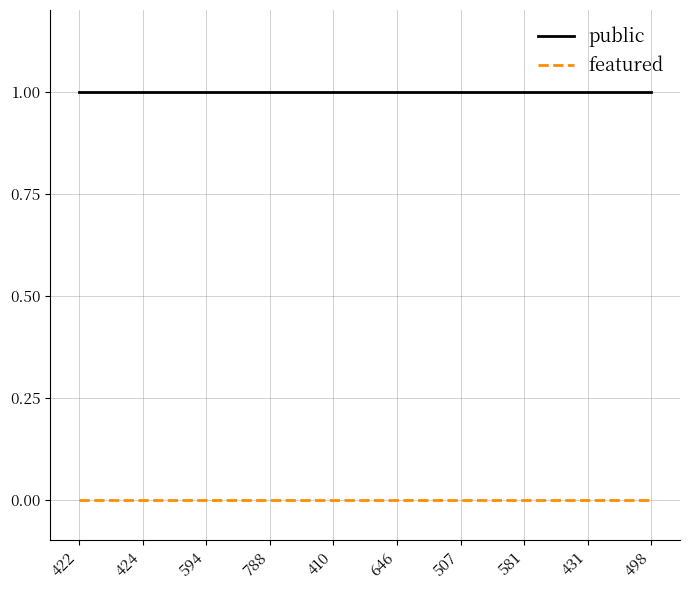

True or false: public and featured intersect in this chart.

False